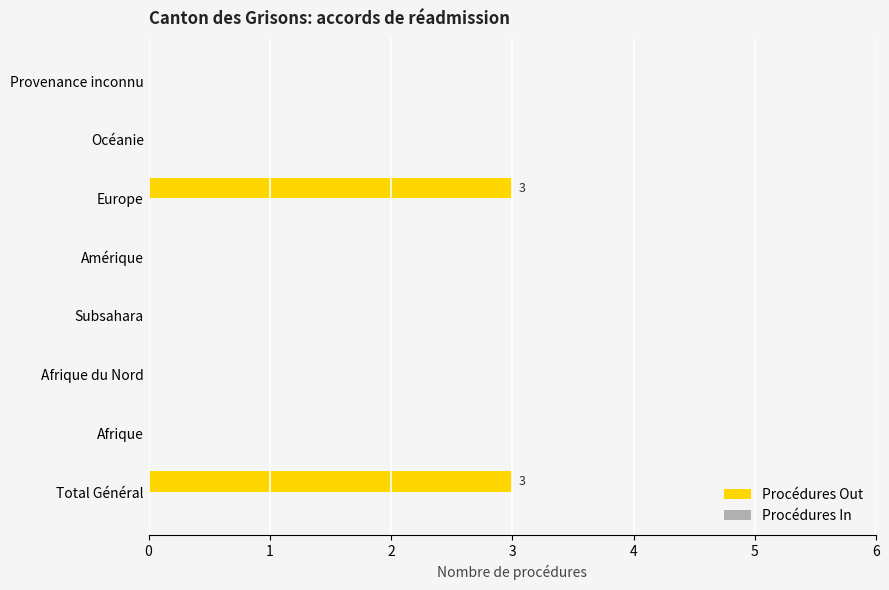

True or false: the data shows 3 at Europe.

True